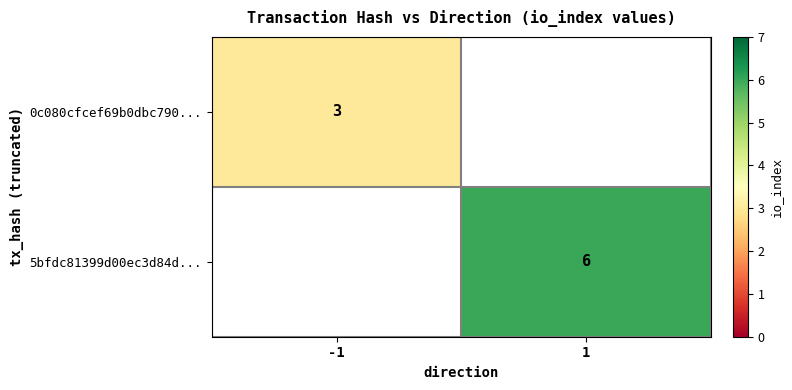

Is it true that 0c080cfcef69b0dbc790... equals 4 at -1?

False